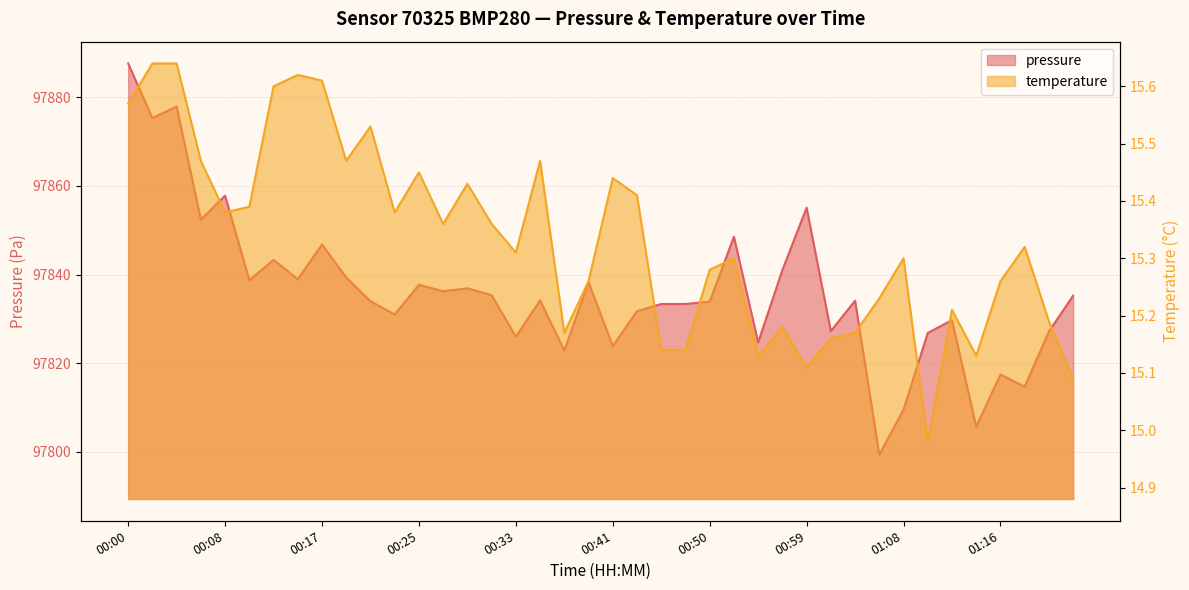

What position from the left is 01:01?

30